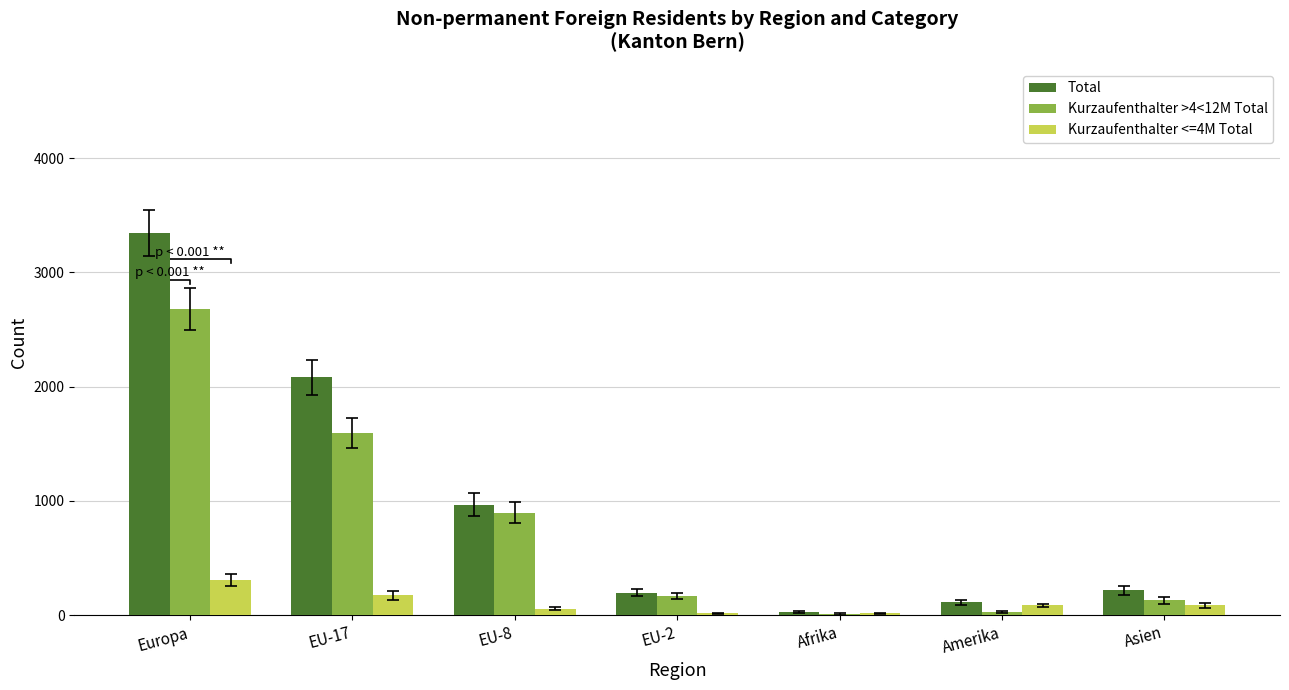

How many groups of bars are there?

7